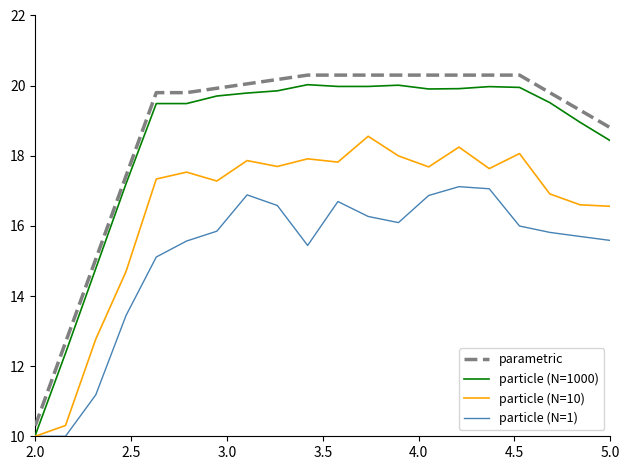

What is the maximum value for parametric?

20.3